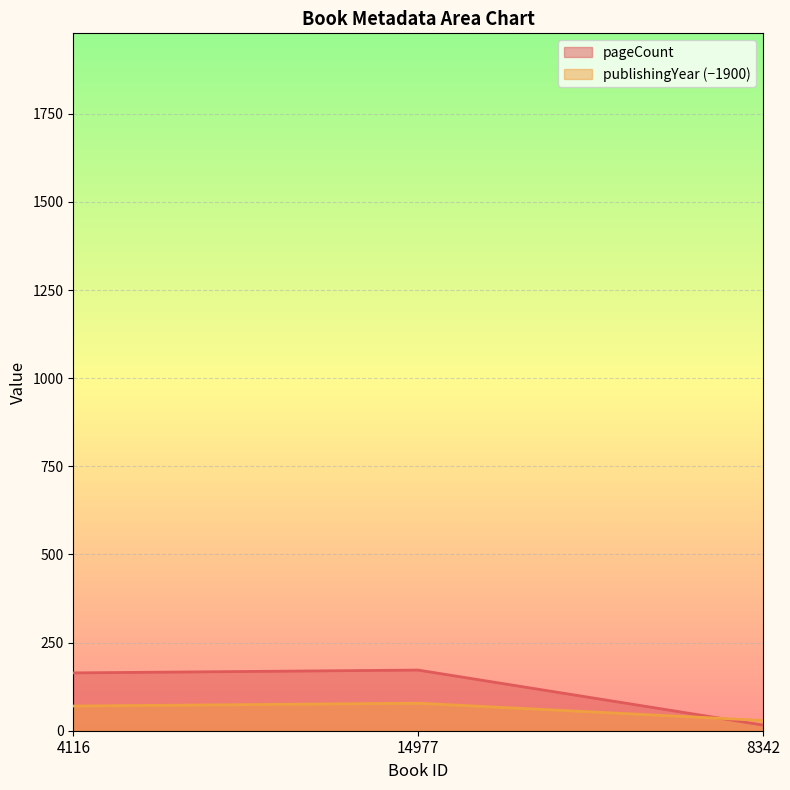

Reading right to left, list all the values displayed in this chart.

pageCount: 8342=16	14977=172	4116=164
publishingYear: 8342=29	14977=78	4116=70